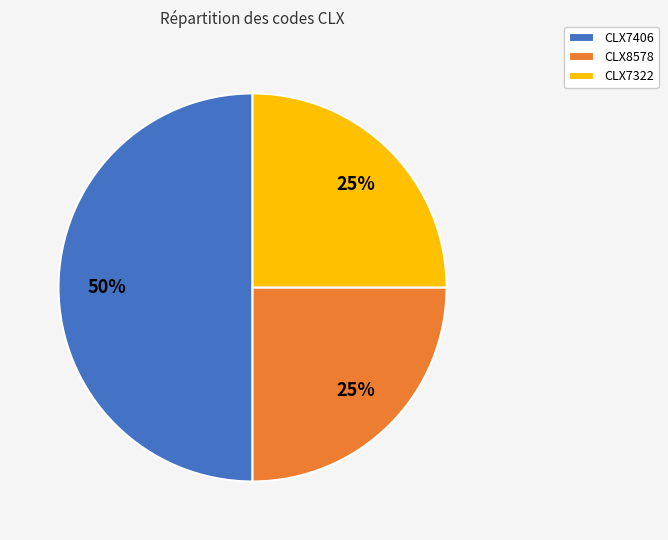

Is it true that CLX7322 is 12% of the pie?

False